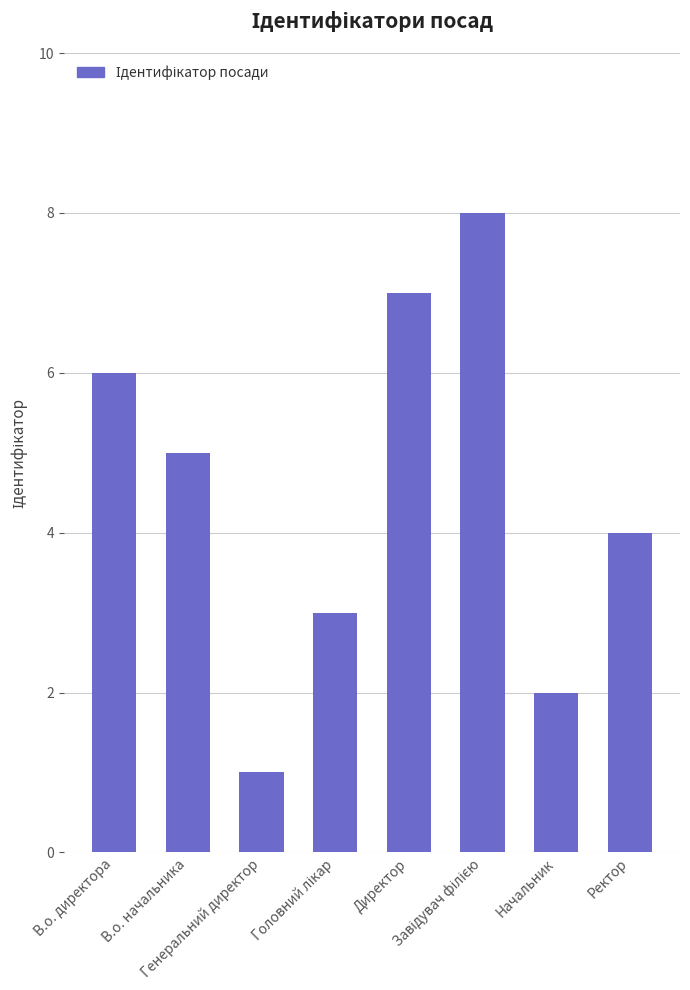

What is the label of the 8th bar from the right?

В.о. директора